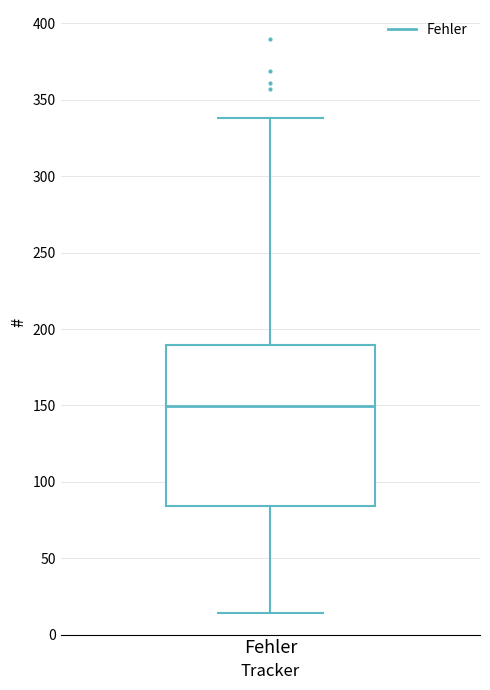

Read this box plot against the y-axis: the position of the median line, the range covered by the box, and the ends of both whiskers. The values are not printed on the chart, so give them approximately, as read against the axis.

median 150, box 85 to 190, whiskers 15 to 340